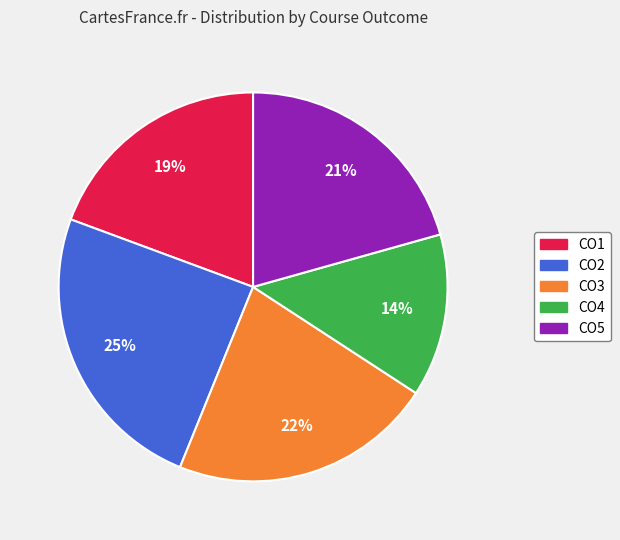

How many slices are in this pie chart?

5